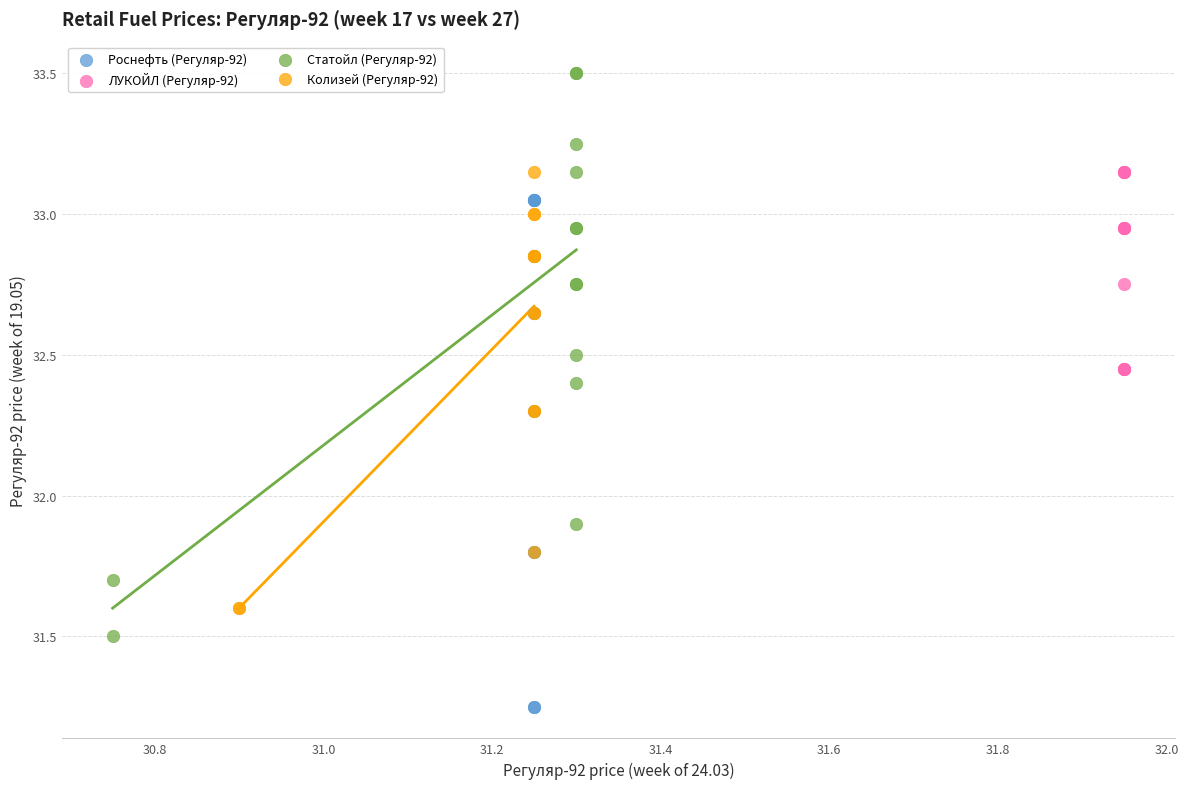

Which series contains the lowest Y value?

Роснефть (Регуляр-92)